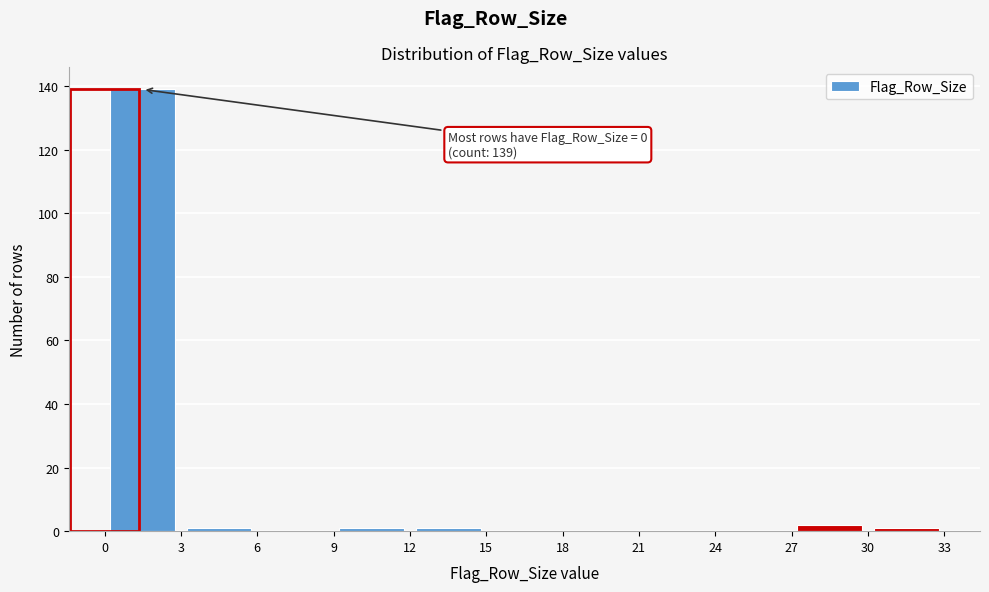

Which range on the x-axis has the tallest bar?

0 to 3